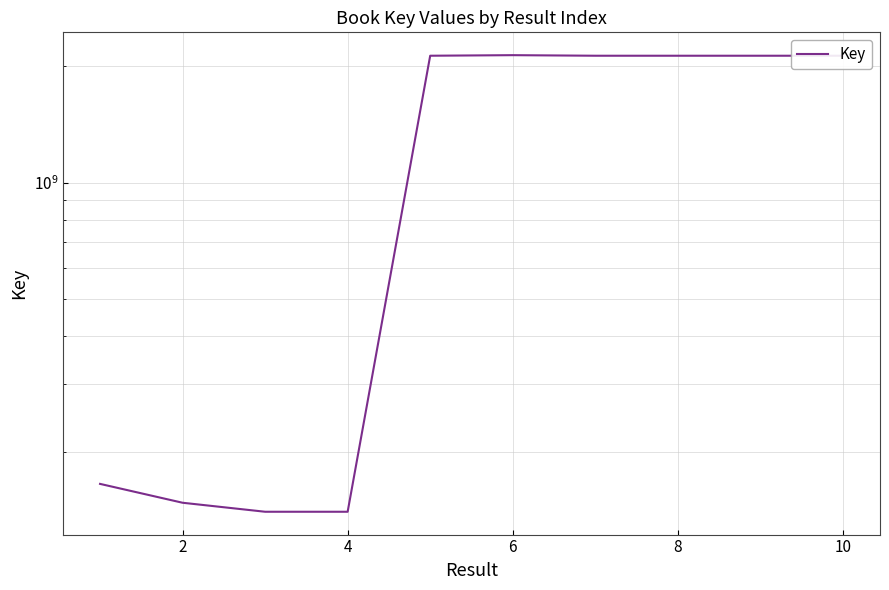

What is the difference between the second highest and second lowest values?

1989939847